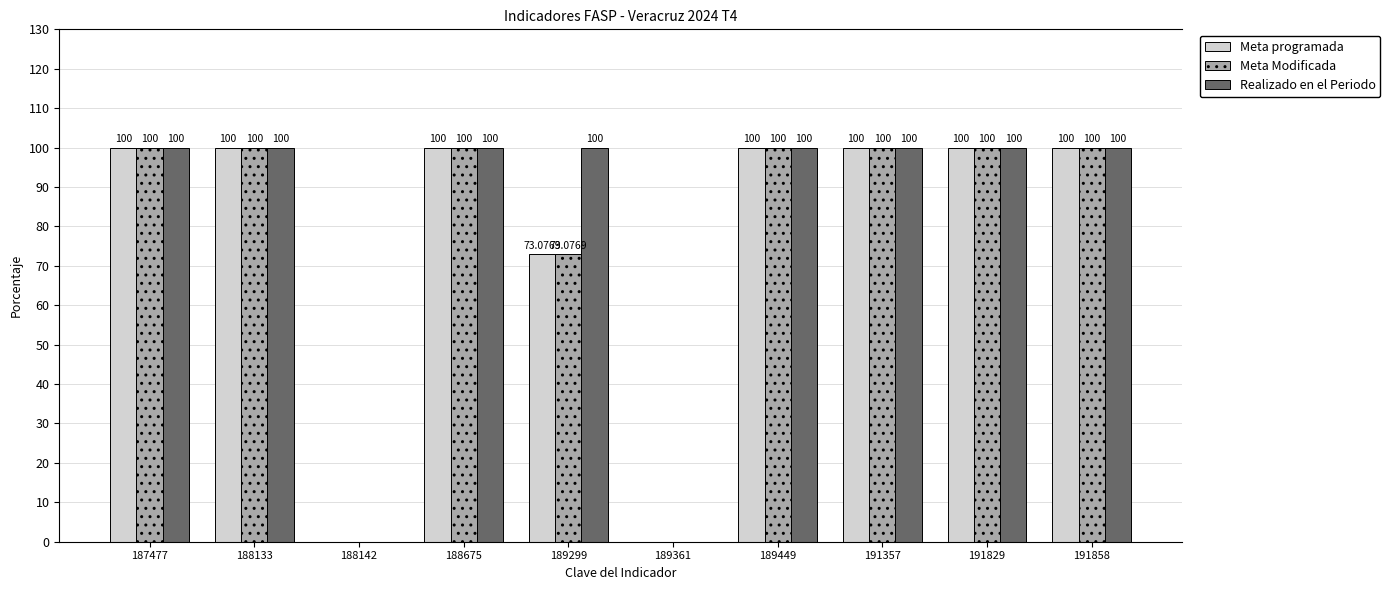

Which series has the largest total across all categories?

Realizado en el Periodo